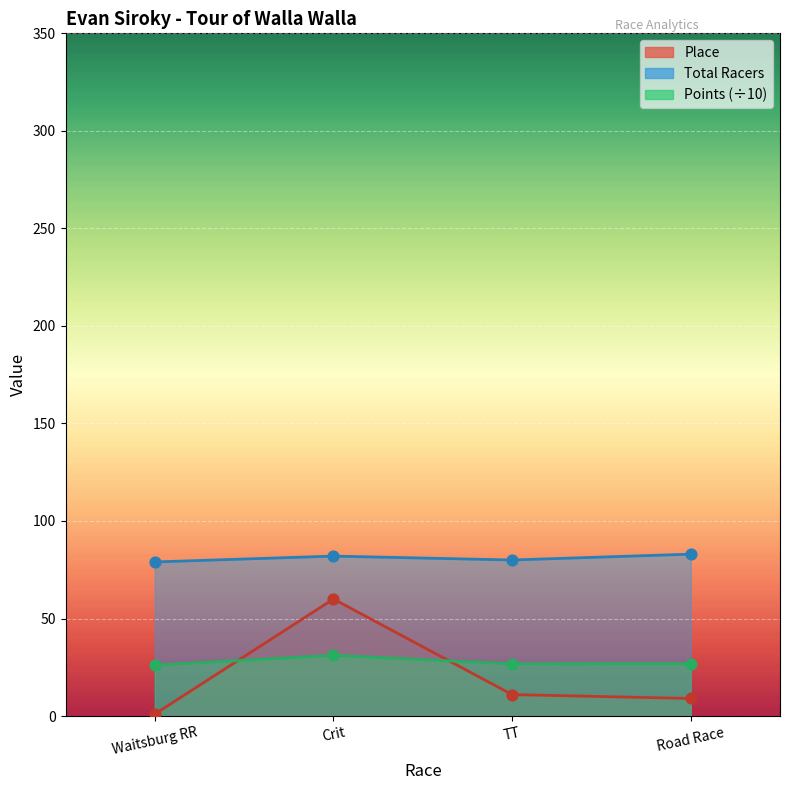

Which series contains the highest Y value?

Total Racers